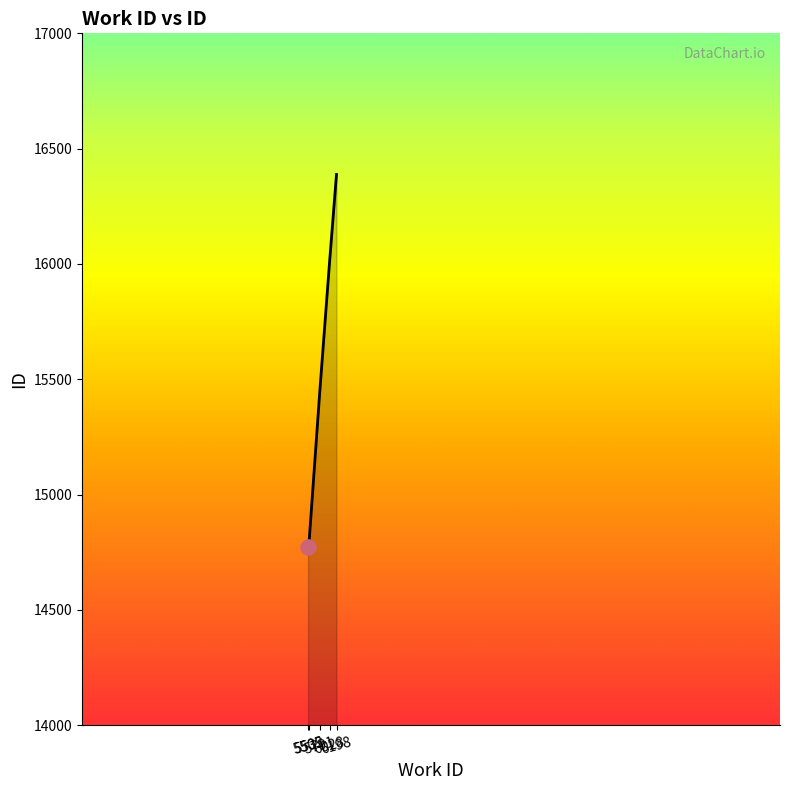

What is the change in value from 5505 to 6028?

+1234